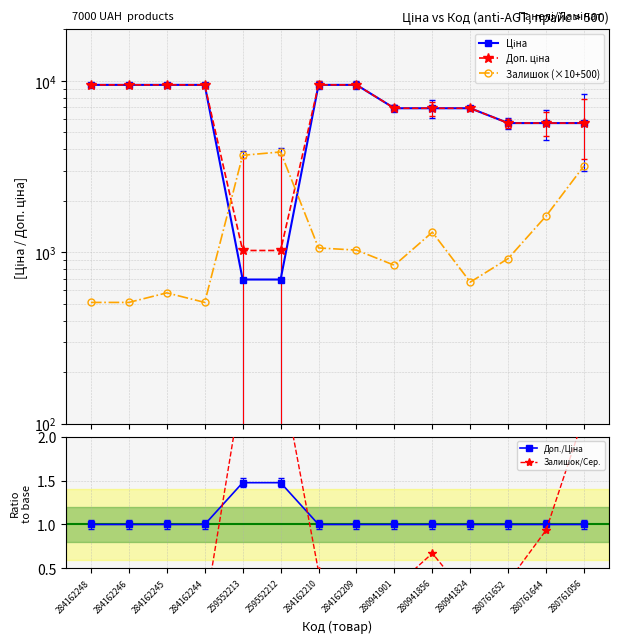

Which series has the largest total across all categories?

Доп. ціна